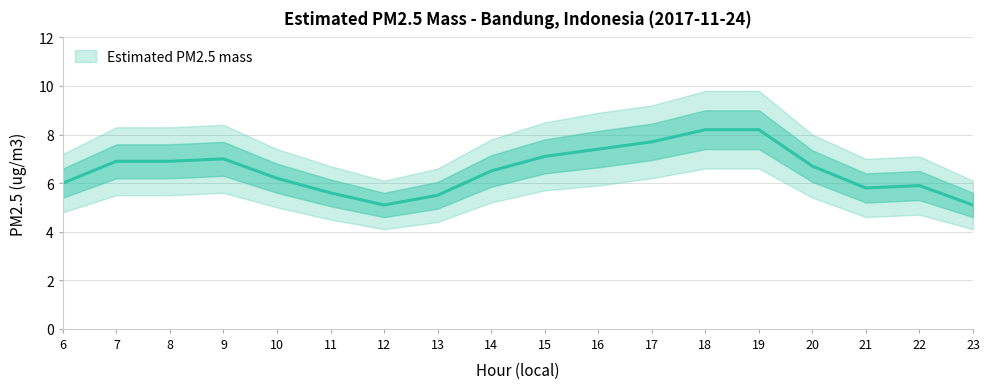

What is the sum of all upper_bound values?

141.2